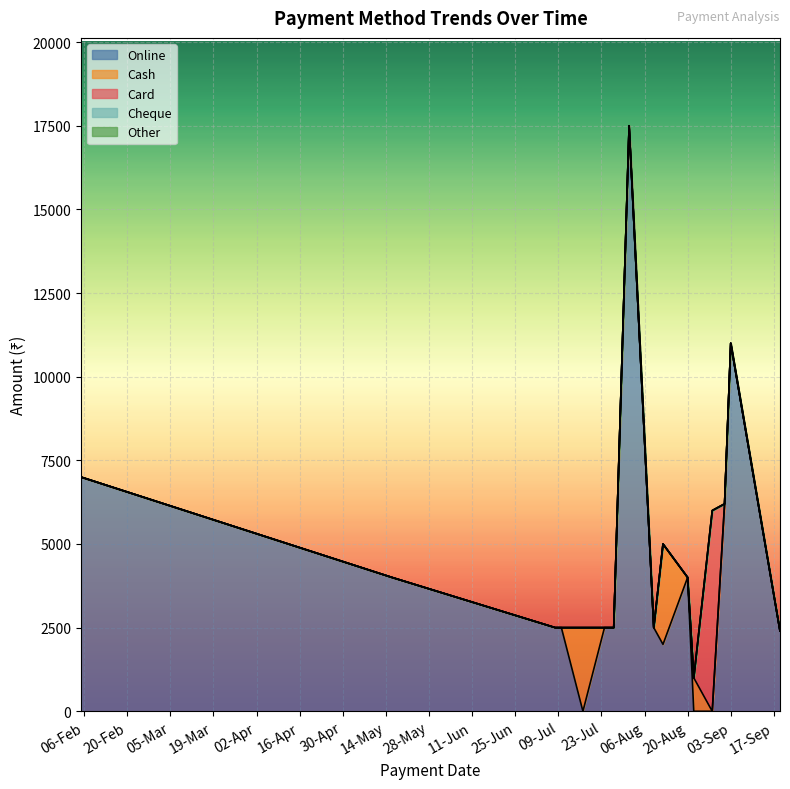

What is the sum of the Online values at 8 and 17?

3700